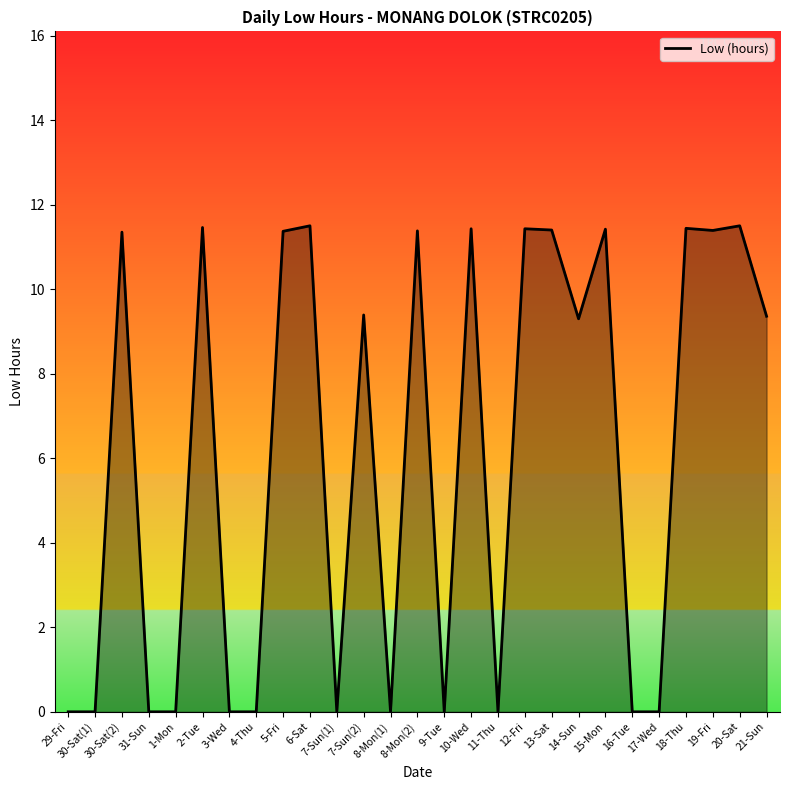

True or false: the data shows 5.7 at 11-Thu.

False